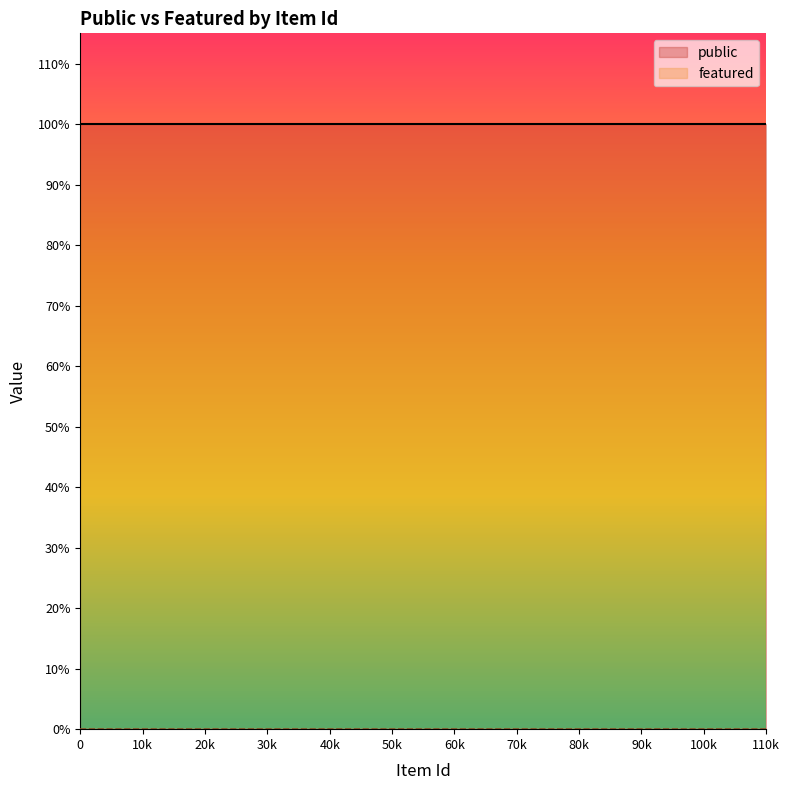

Reading left to right, what are all the values shown in this chart?

public: 1	1	1	1
featured: 0	0	0	0